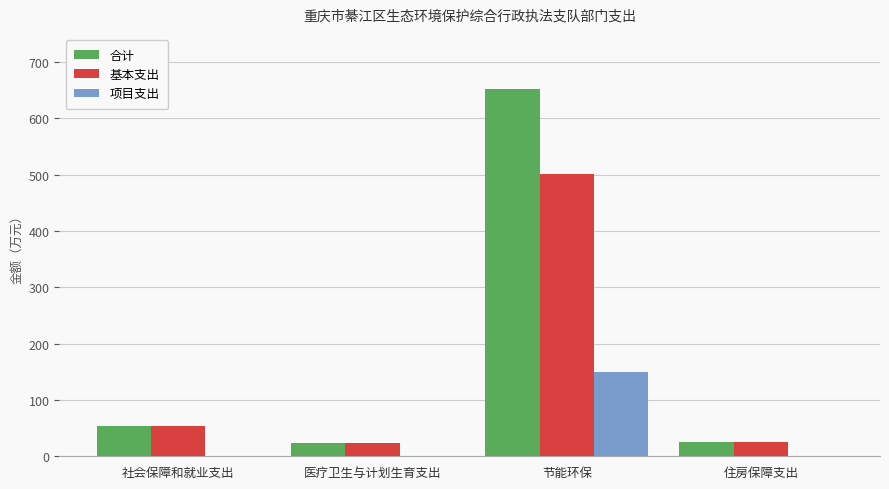

The 基本支出 series shows 24.6 at 住房保障支出. True or false?

True